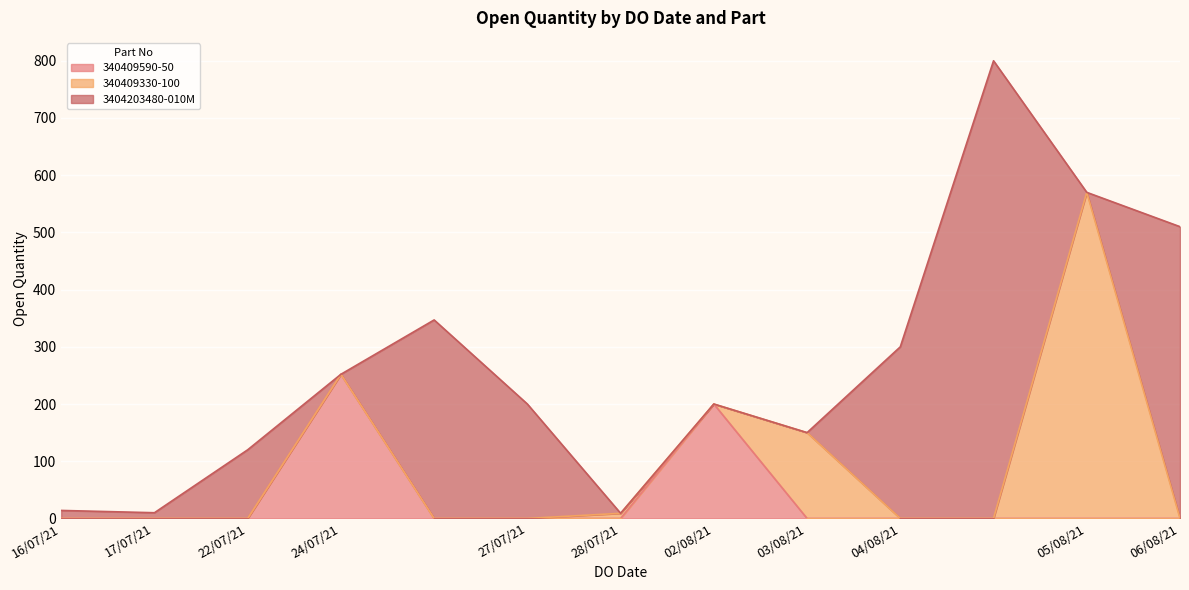

The value at 03/08/2021 is 77. True or false?

False